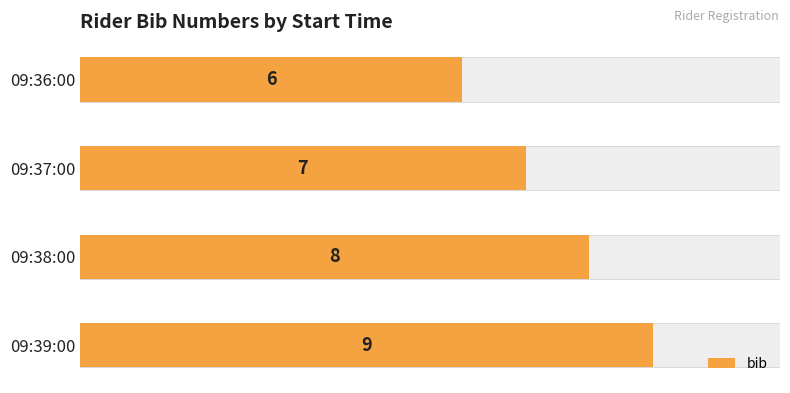

Between 09:36:00 and 09:39:00, which is larger?

09:39:00